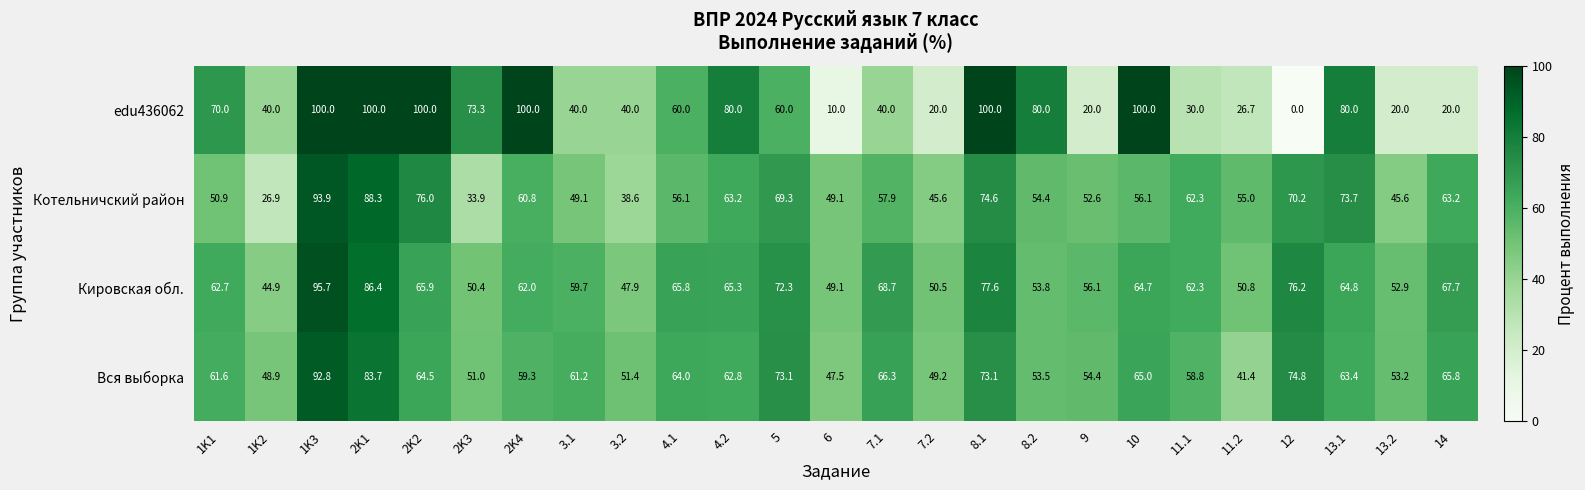

Which series has the widest spread of values?

edu436062